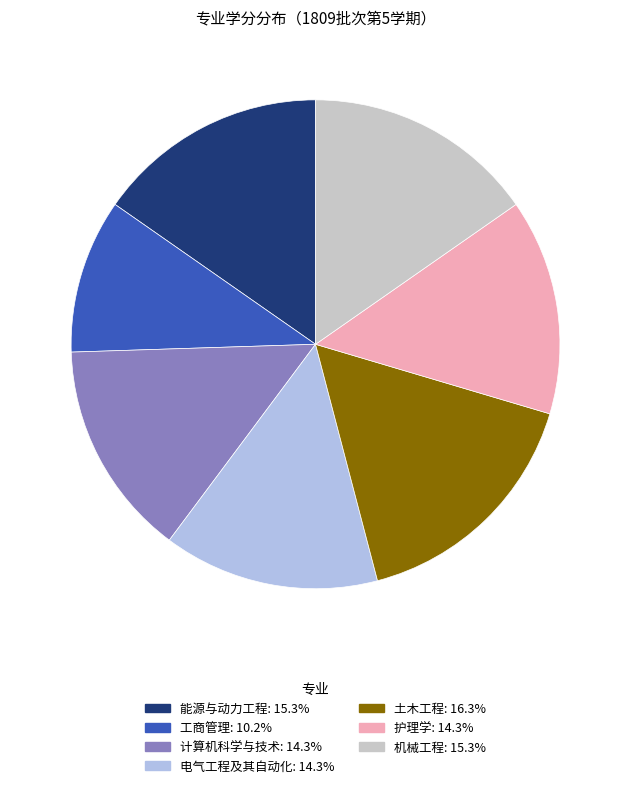

The 能源与动力工程 slice represents 15% of the pie. True or false?

True